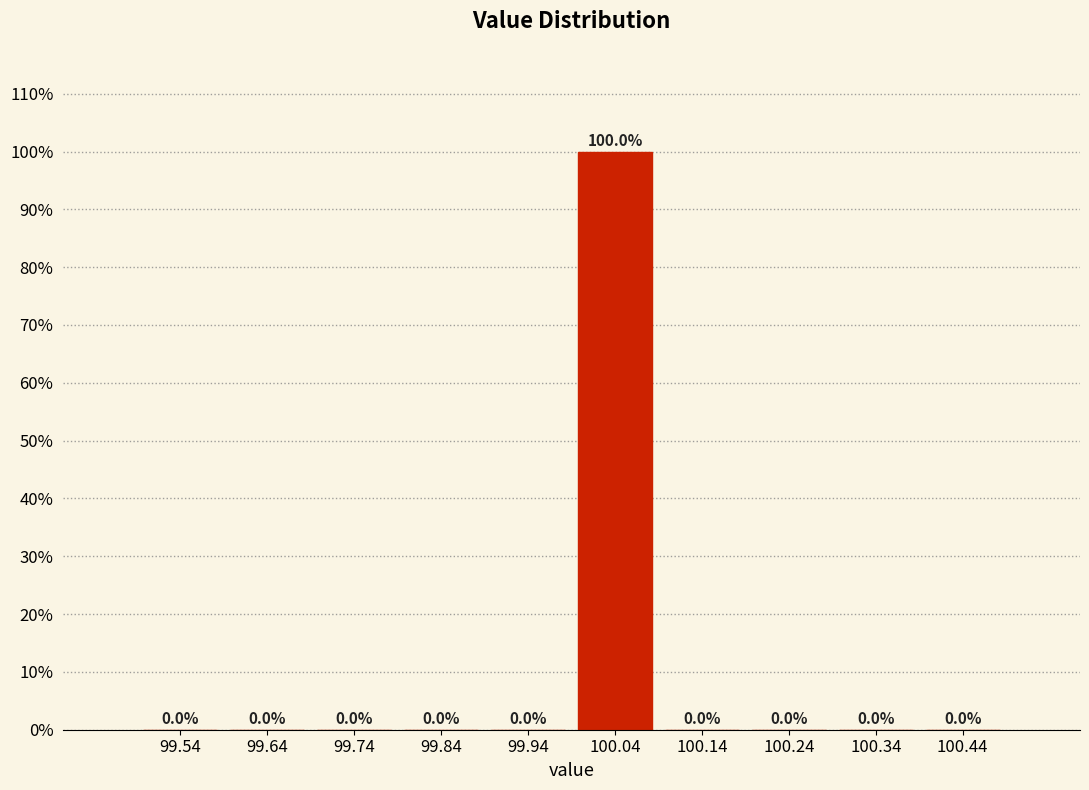

Reading left to right, transcribe this chart: for each bar, give the range it covers on the x-axis and its height.

99.49 to 99.59: 0.0
99.59 to 99.69: 0.0
99.69 to 99.79: 0.0
99.79 to 99.89: 0.0
99.89 to 99.99: 0.0
99.99 to 100.09: 100.0
100.09 to 100.19: 0.0
100.19 to 100.29: 0.0
100.29 to 100.39: 0.0
100.39 to 100.49: 0.0